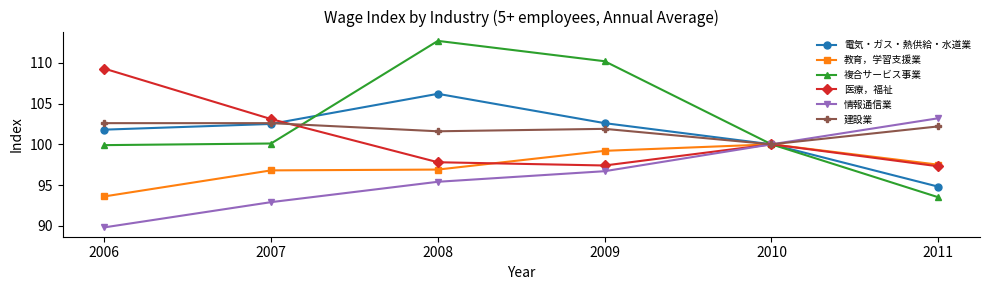

At which category does 複合サービス事業 reach its first local peak?

2008